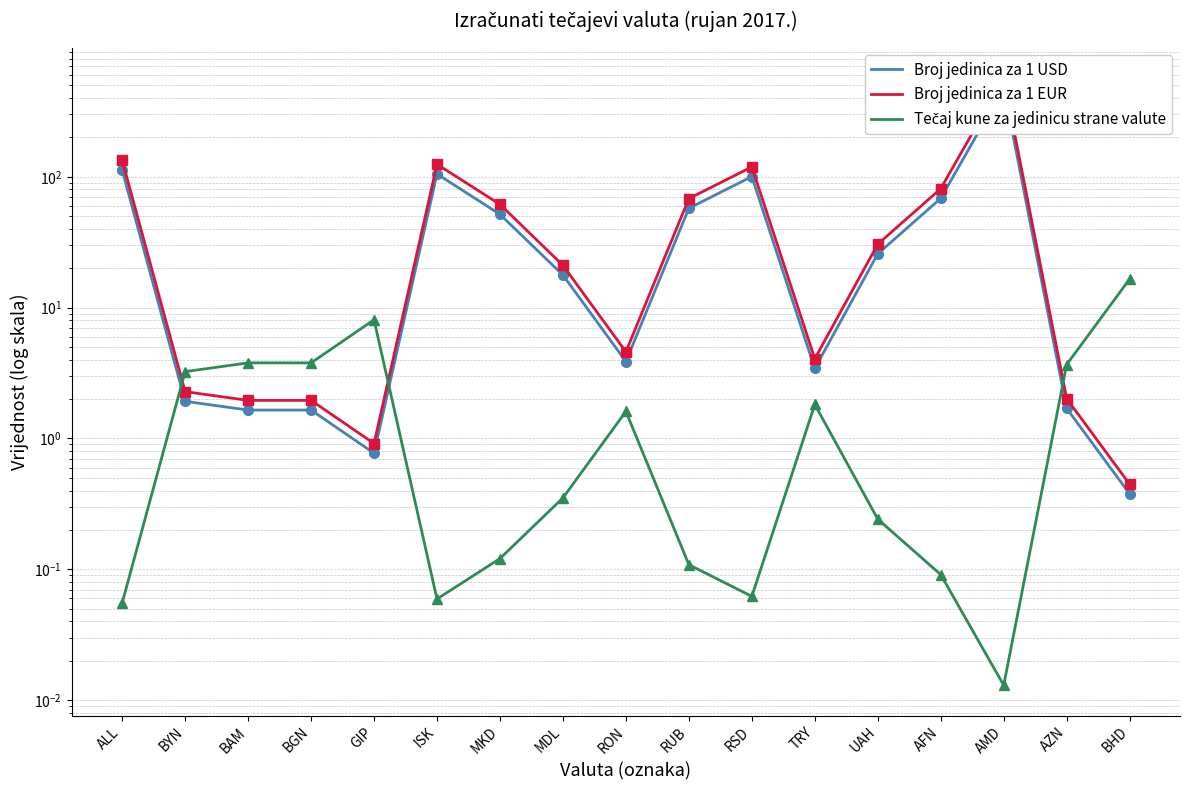

List the series in order of their peak value, lowest first.

Tečaj kune za jedinicu strane valute, Broj jedinica za 1 USD, Broj jedinica za 1 EUR